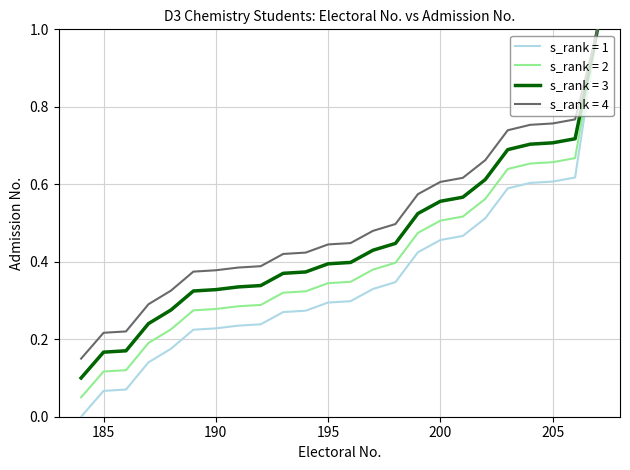

What is the maximum value shown in the chart?

1.0